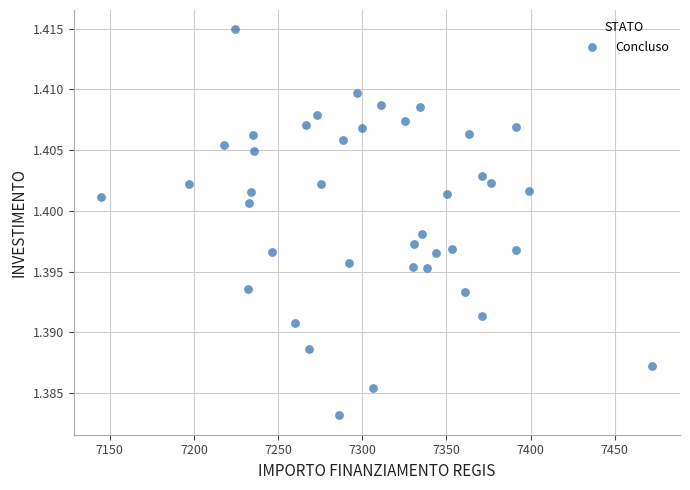

What is the range of X values (max minus min)?

327.4